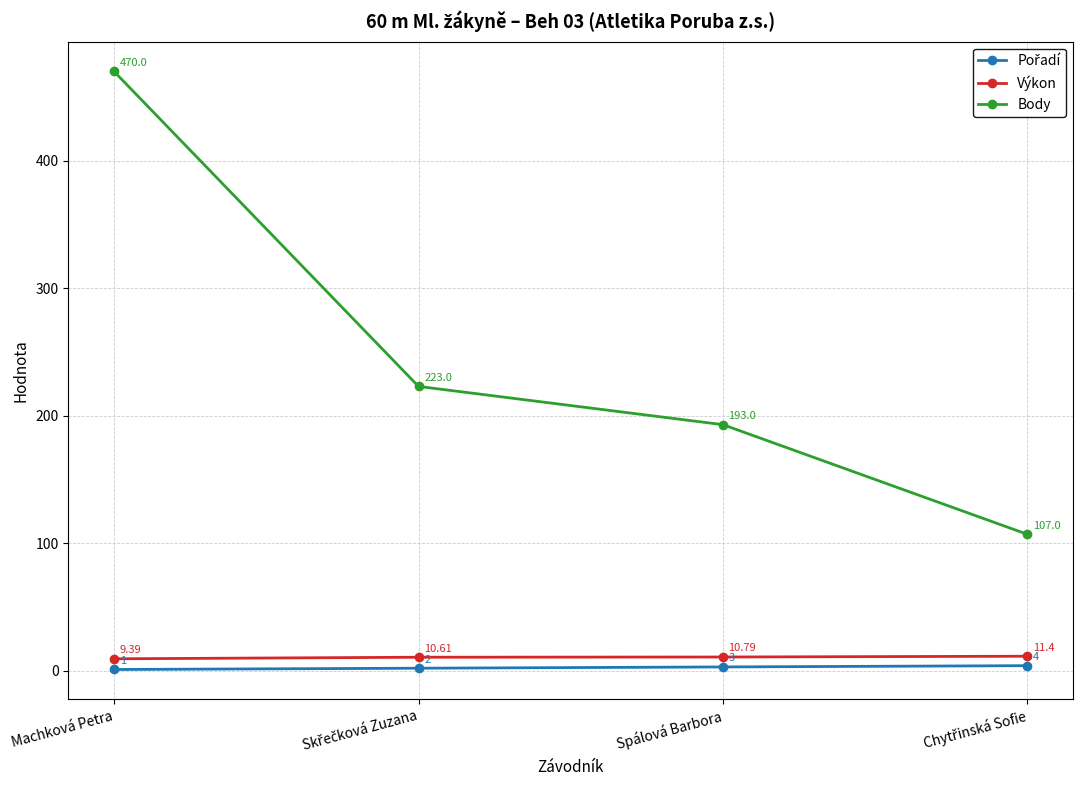

True or false: Výkon and Body intersect in this chart.

False